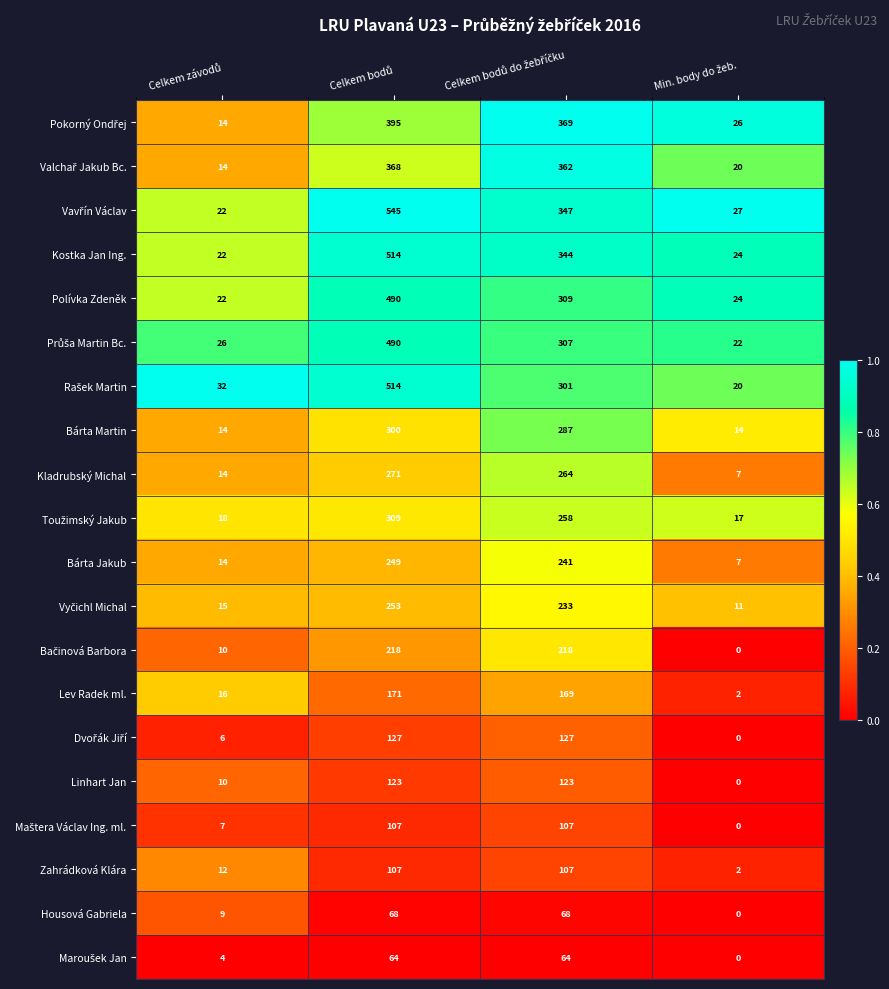

What is the maximum value for Linhart Jan?

123